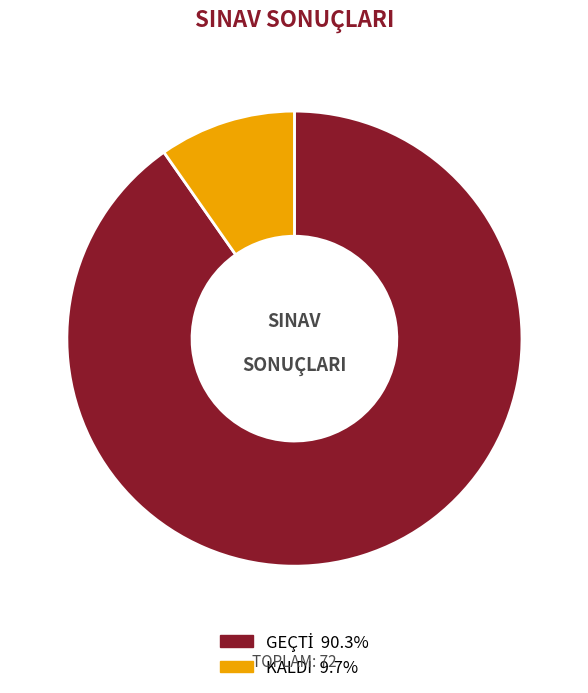

The KALDI slice represents 10% of the pie. True or false?

True